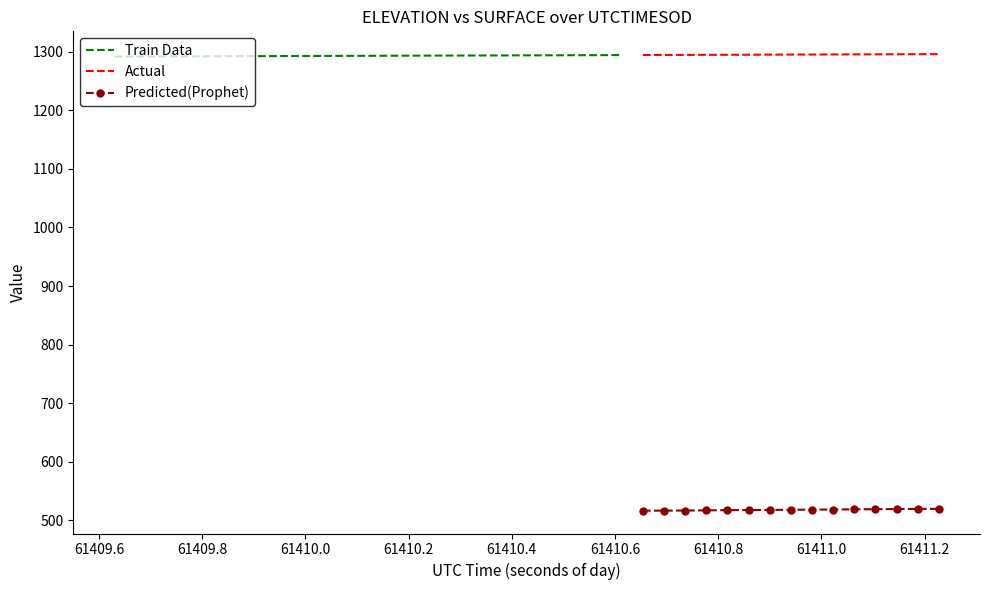

True or false: SURFACE and ELEVATION cross at least once.

False